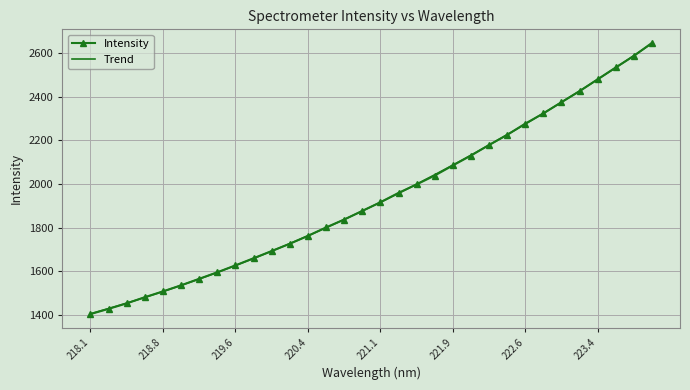

What is the maximum value for Trend?

2645.3